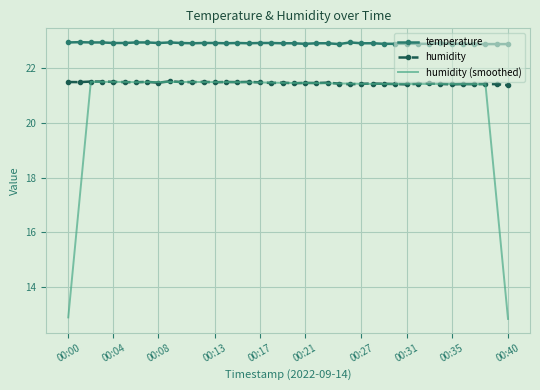

What is the lowest value of the temperature series?

22.9